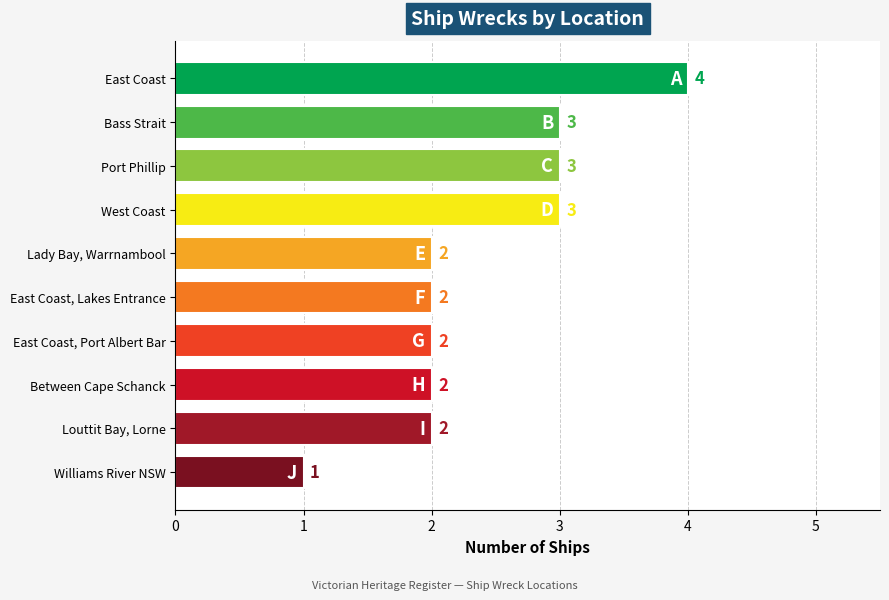

List the labels in order of value, smallest first.

Williams River NSW, Lady Bay, Warrnambool, East Coast, Lakes Entrance, East Coast, Port Albert Bar, Between Cape Schanck, Louttit Bay, Lorne, Bass Strait, Port Phillip, West Coast, East Coast